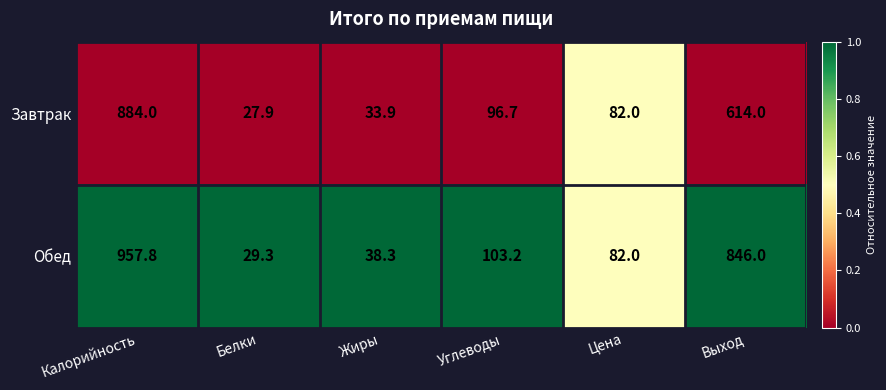

Reading left to right, list all the values displayed in this chart.

Завтрак: Калорийность=884.0	Белки=27.9	Жиры=33.9	Углеводы=96.7	Цена=82.0	Выход=614.0
Обед: Калорийность=957.8	Белки=29.3	Жиры=38.3	Углеводы=103.2	Цена=82.0	Выход=846.0